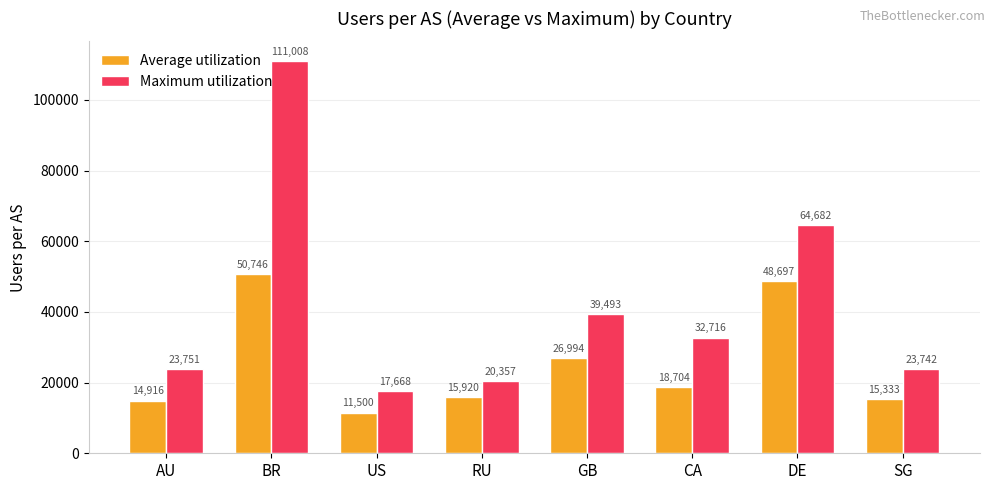

How many bars are there in total?

16